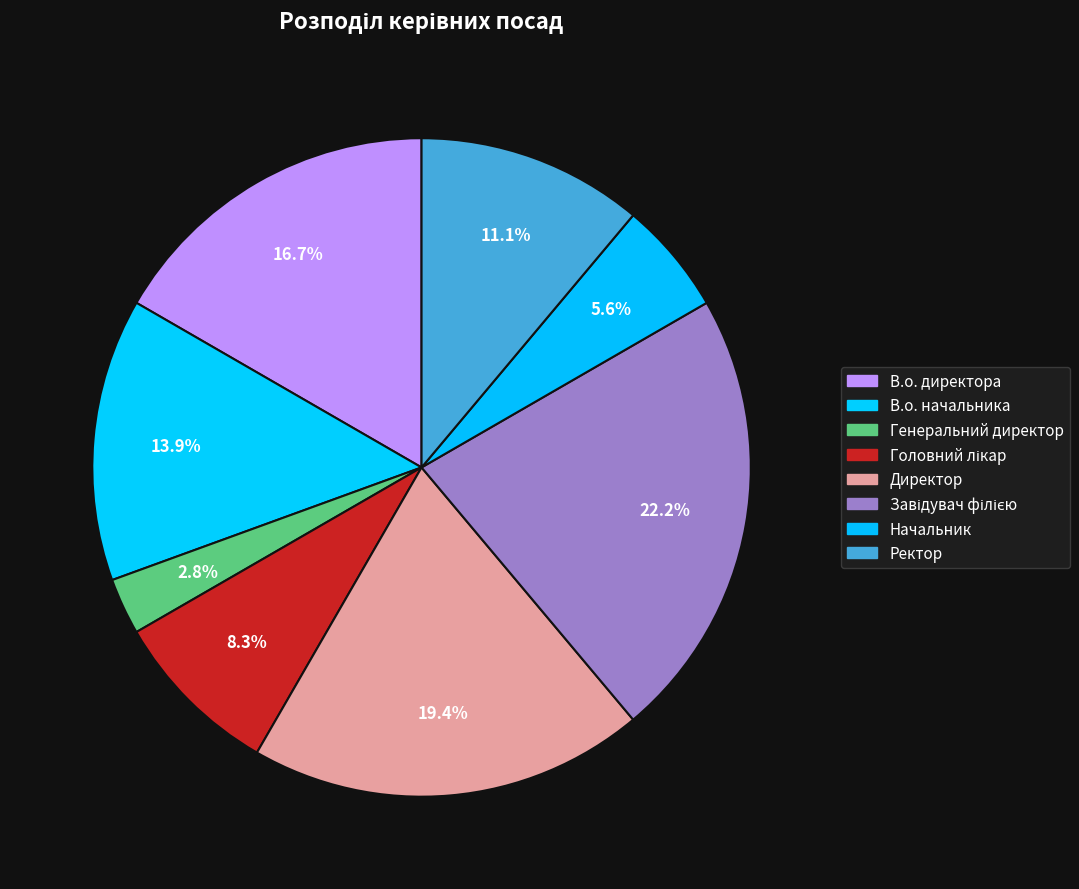

Which slice is the largest?

Завідувач філією